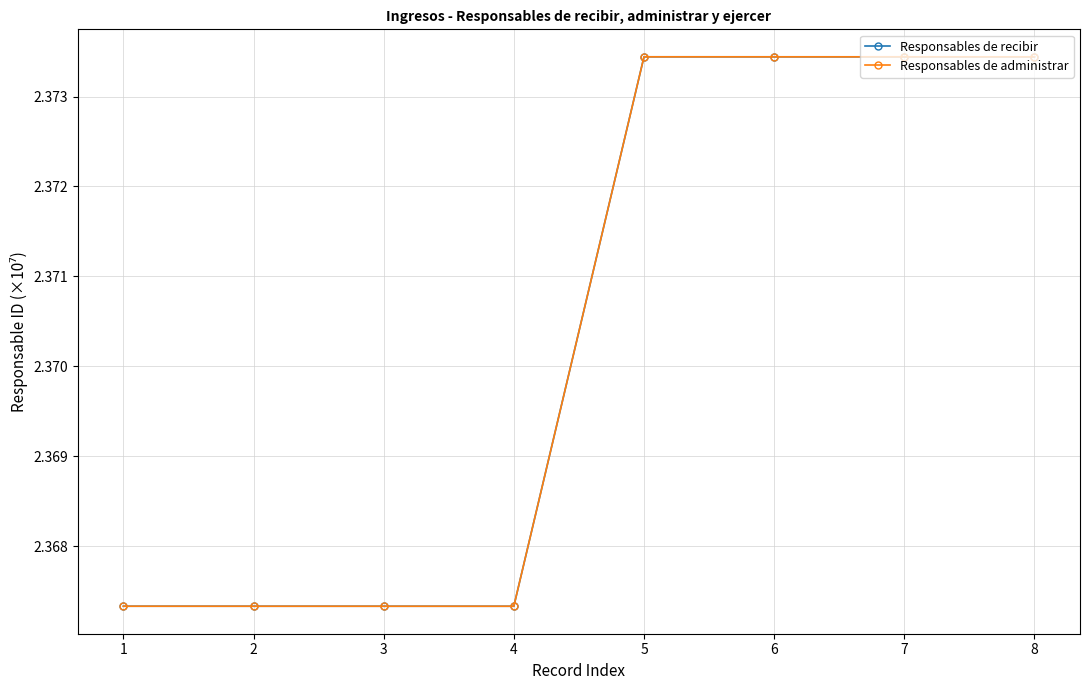

How many Responsables de administrar values are between 2 and 3?

8